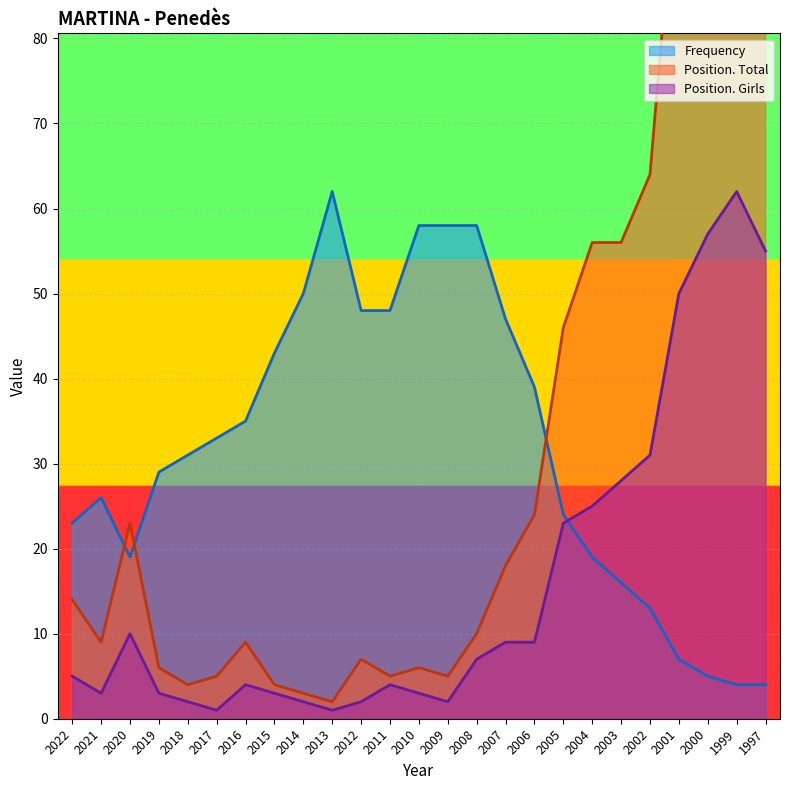

Is it true that Position. Girls equals 4 at 2019?

False